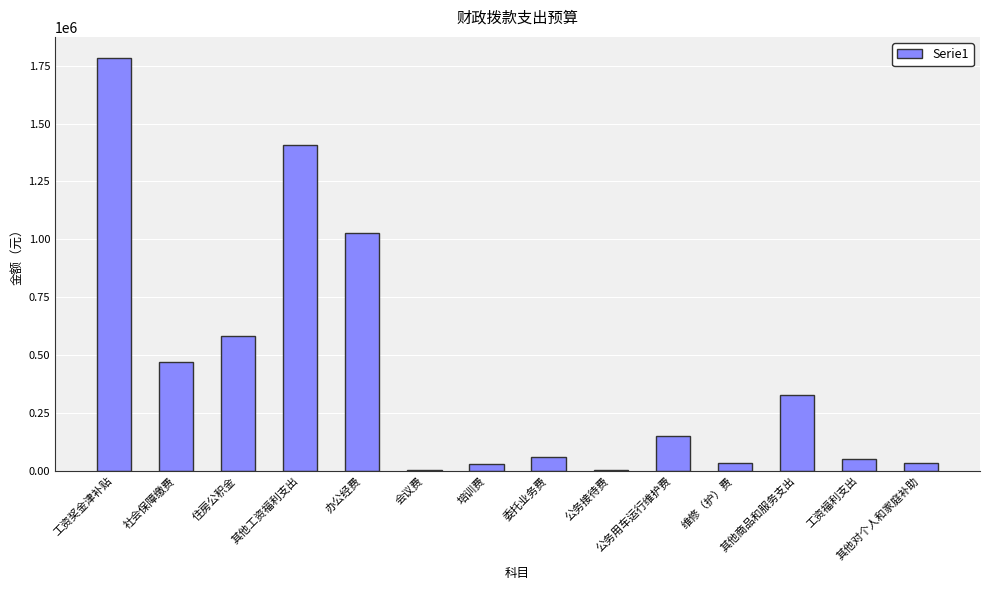

What is the maximum value shown in the chart?

1785081.0